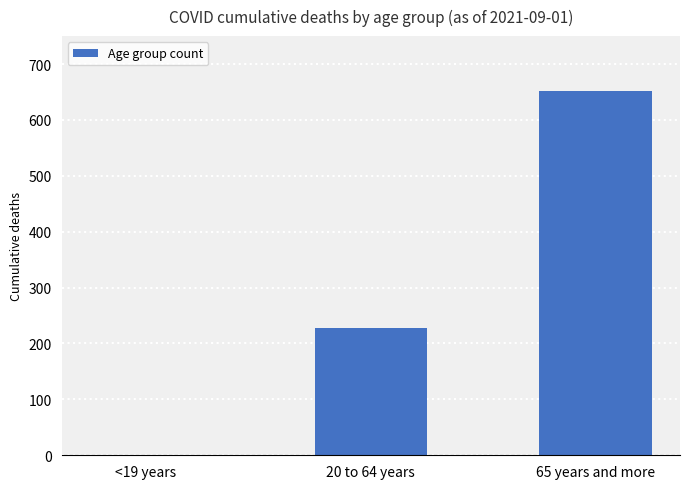

What is the change in value from <19 years to 65 years and more?

+651